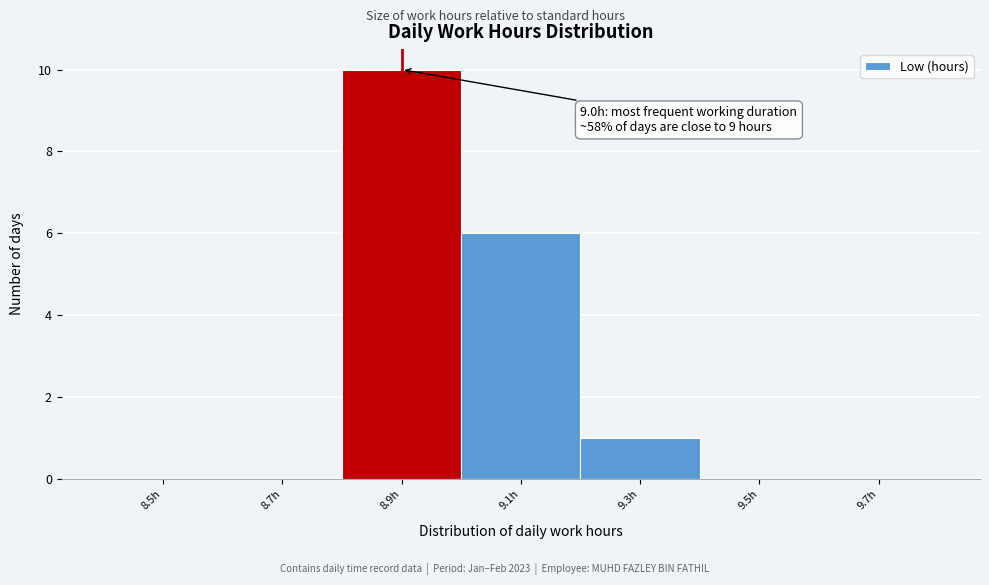

Reading right to left, what are all the values shown in this chart?

9.7h=0	9.5h=0	9.3h=1	9.1h=6	8.9h=10	8.7h=0	8.5h=0